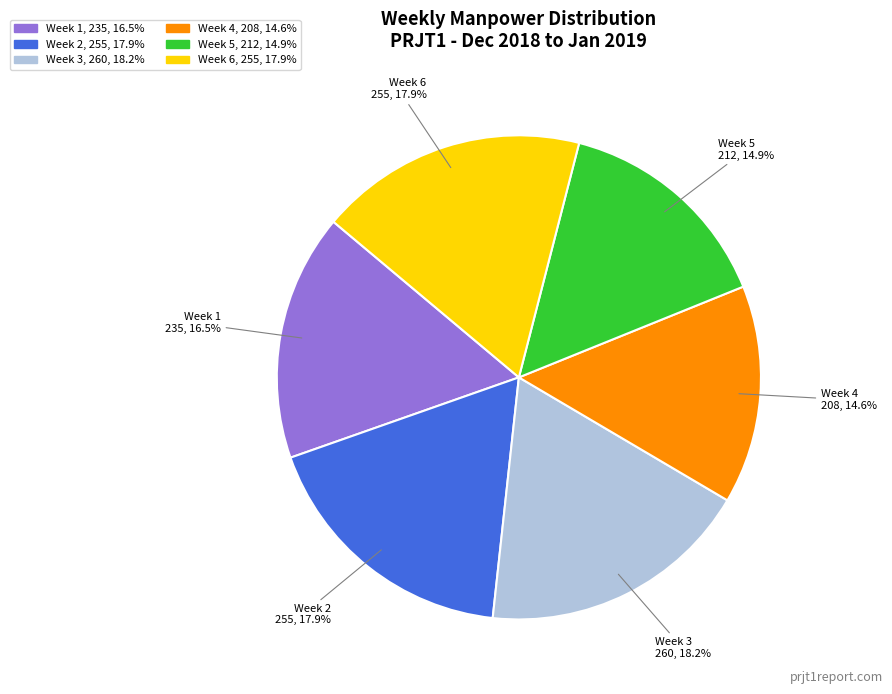

Approximately how many times larger is the value at Week 1 compared to Week 2?

0.9